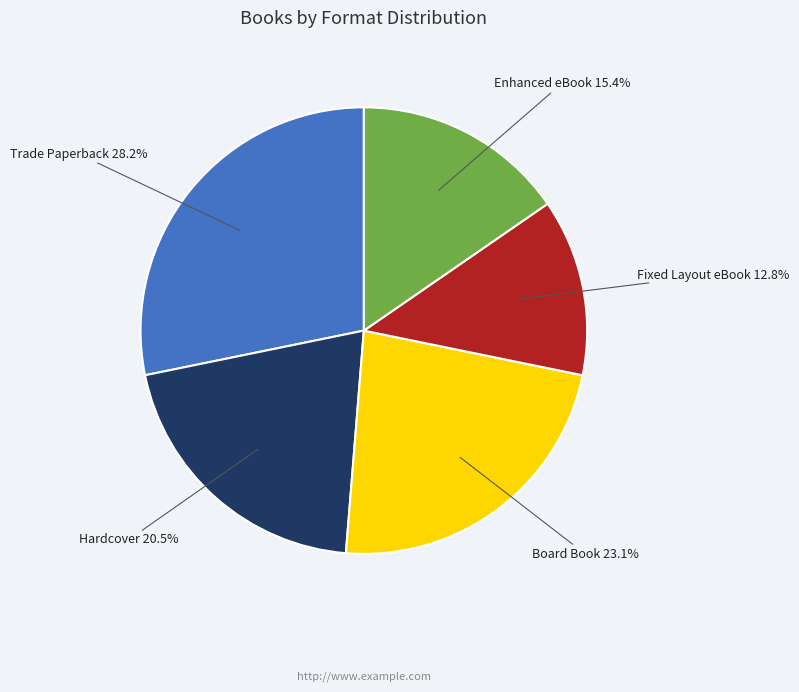

Is there a majority slice in this chart?

No